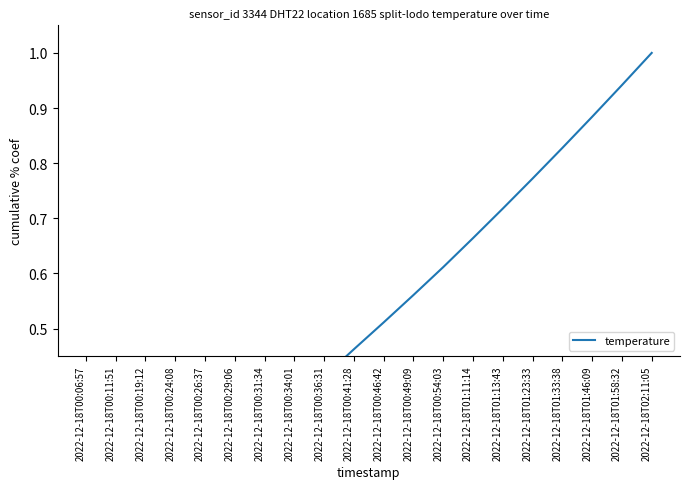

Is it true that the value at 2022-12-18T01:33:38 is 1.2?

False